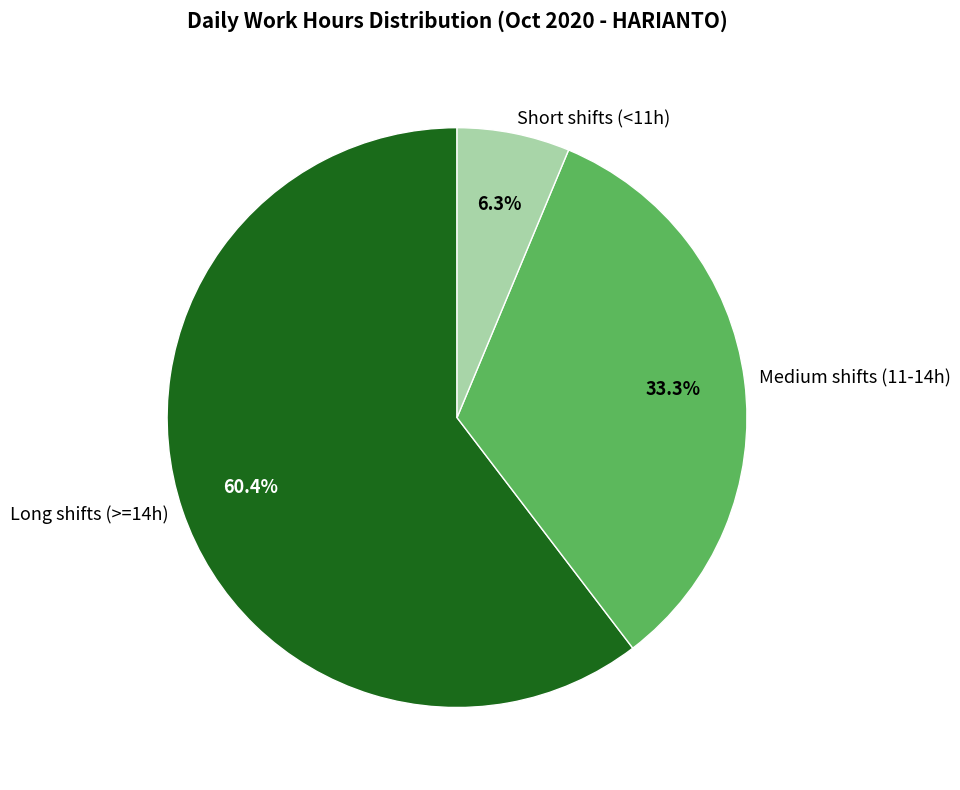

Rank the categories by value from highest to lowest.

Long shifts (>=14h), Medium shifts (11-14h), Short shifts (<11h)